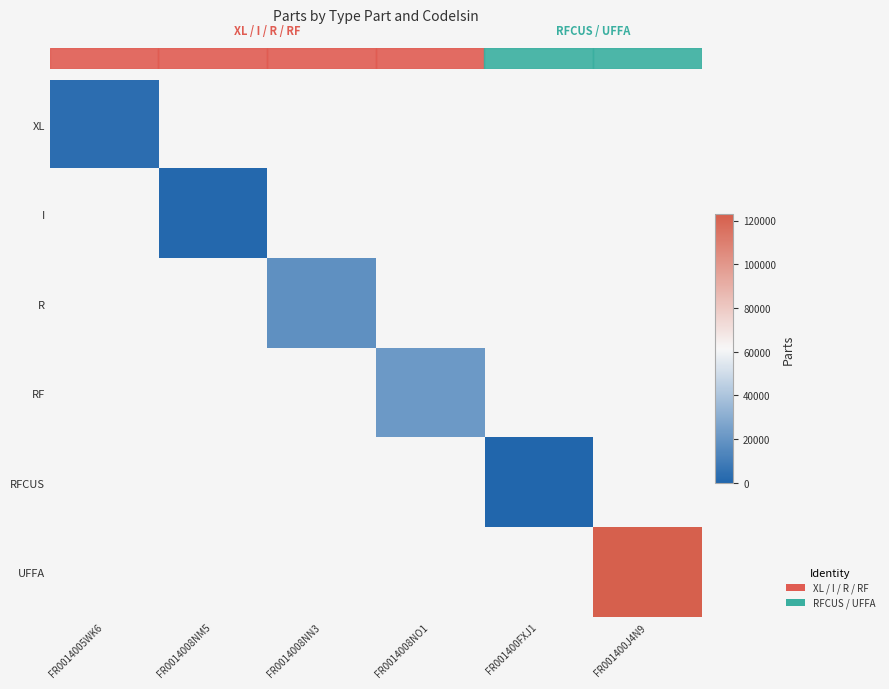

How many series are shown in this chart?

6